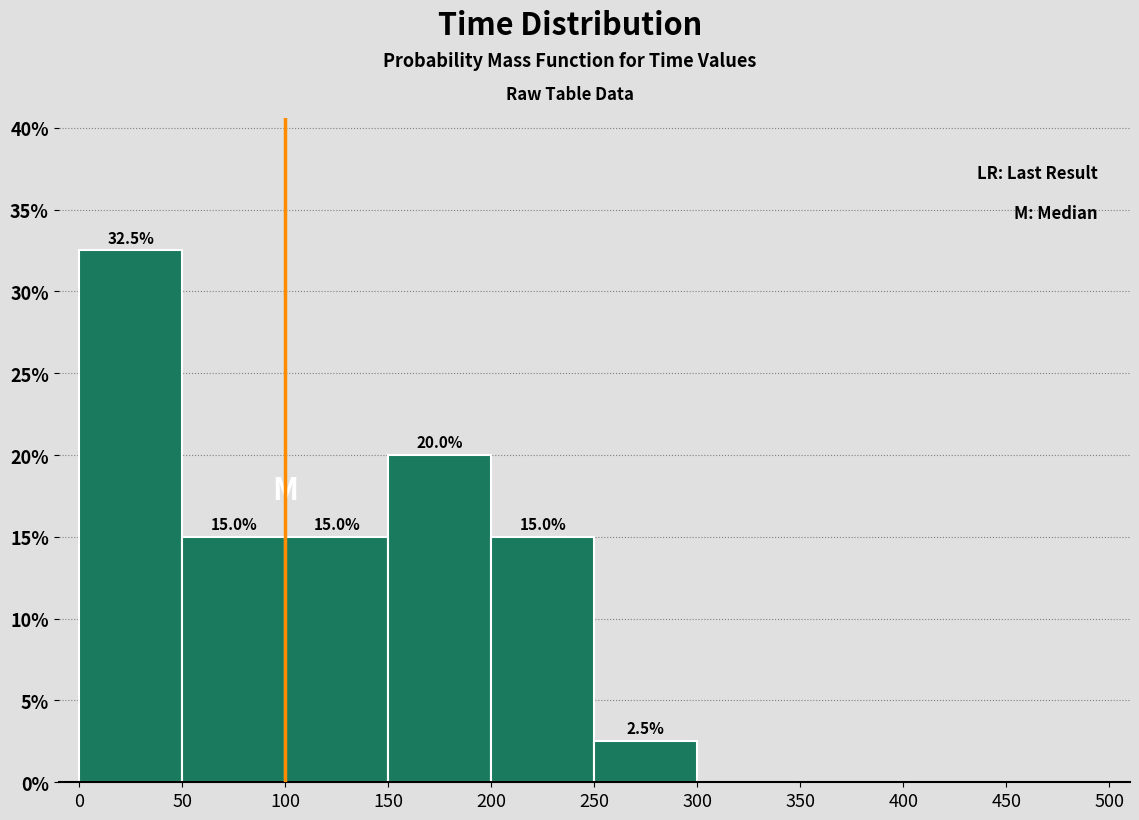

Which range on the x-axis has the tallest bar?

0 to 50